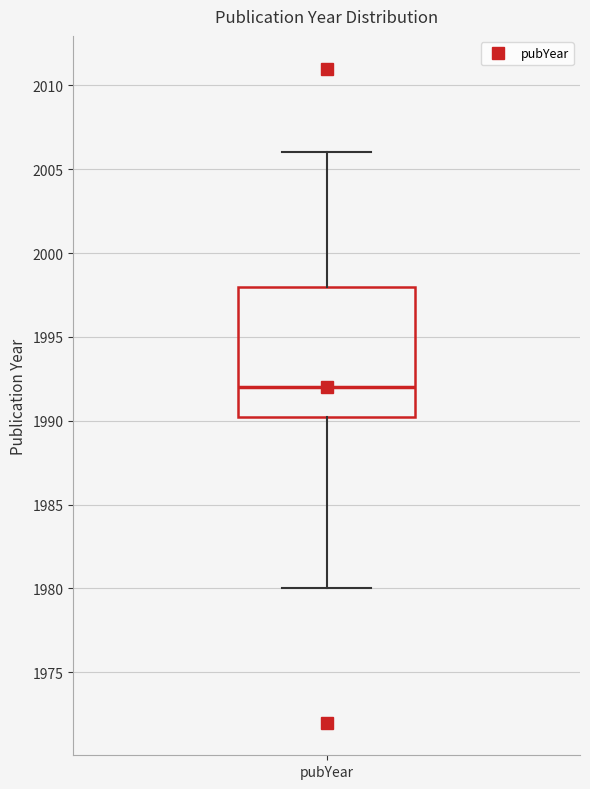

Transcribe this box plot: give where the median line is, the range the box spans, and where the two whiskers end, as read against the y-axis. The values are not printed on the chart, so give them approximately, as read against the axis.

median 1992.0, box 1990.5 to 1998.0, whiskers 1980.0 to 2006.0